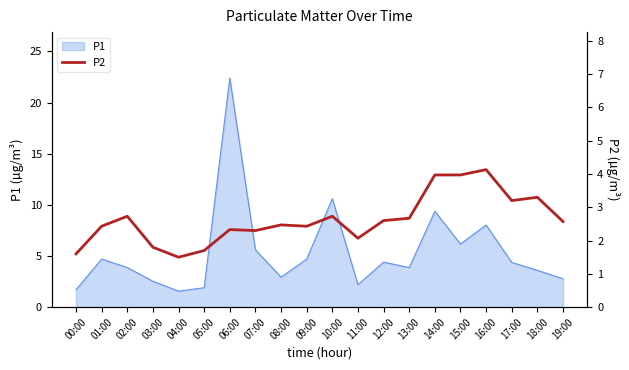

True or false: the data has more than 0 interior local peaks.

True